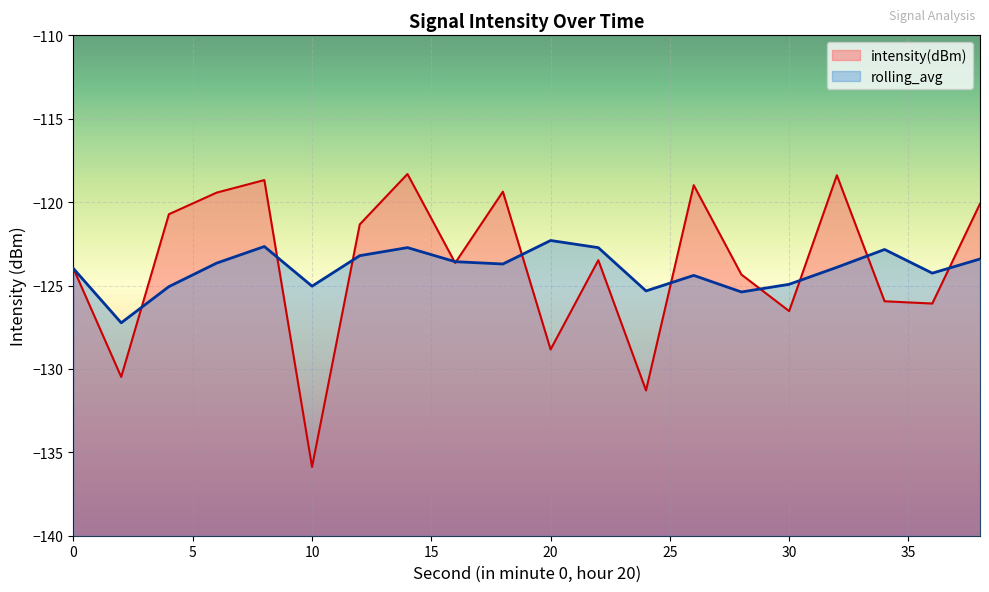

What is the sum of all values?

-2475.8